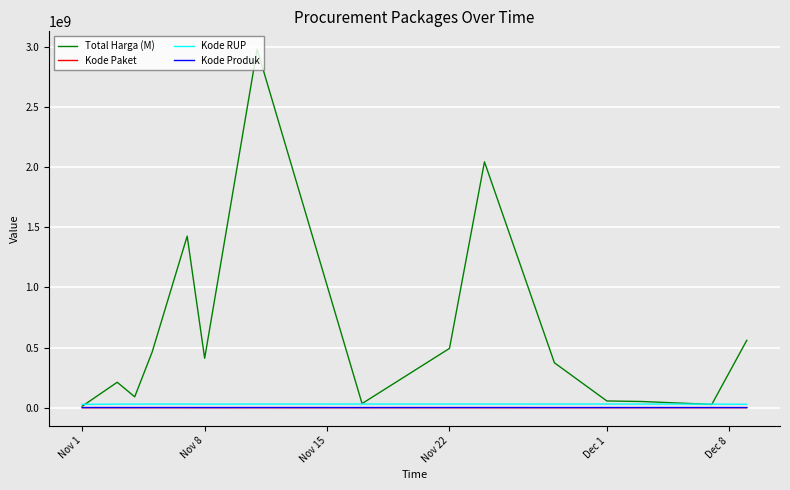

Which series has the largest range (max minus min)?

Total Harga (M)